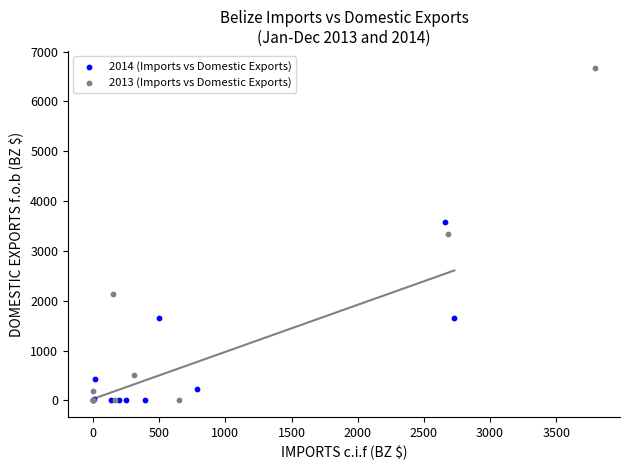

Which series contains the highest Y value?

2013 (Imports vs Domestic Exports)